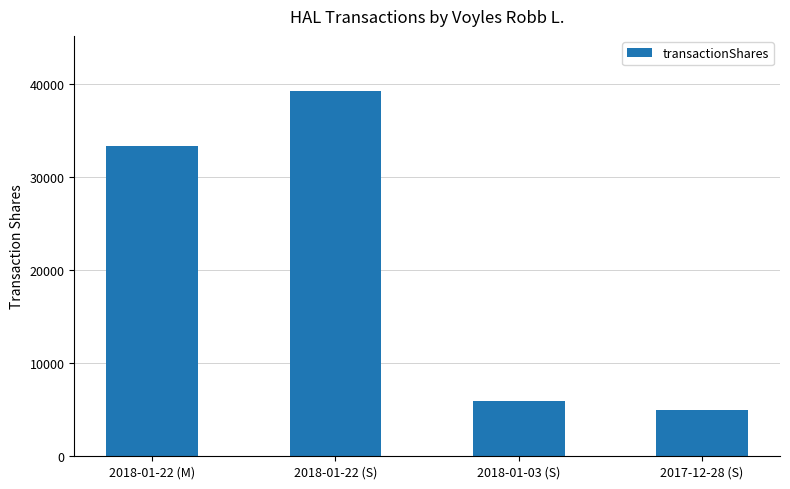

What is the ratio of the value at 2018-01-22 (S) to the value at 2018-01-22 (M)?

1.2